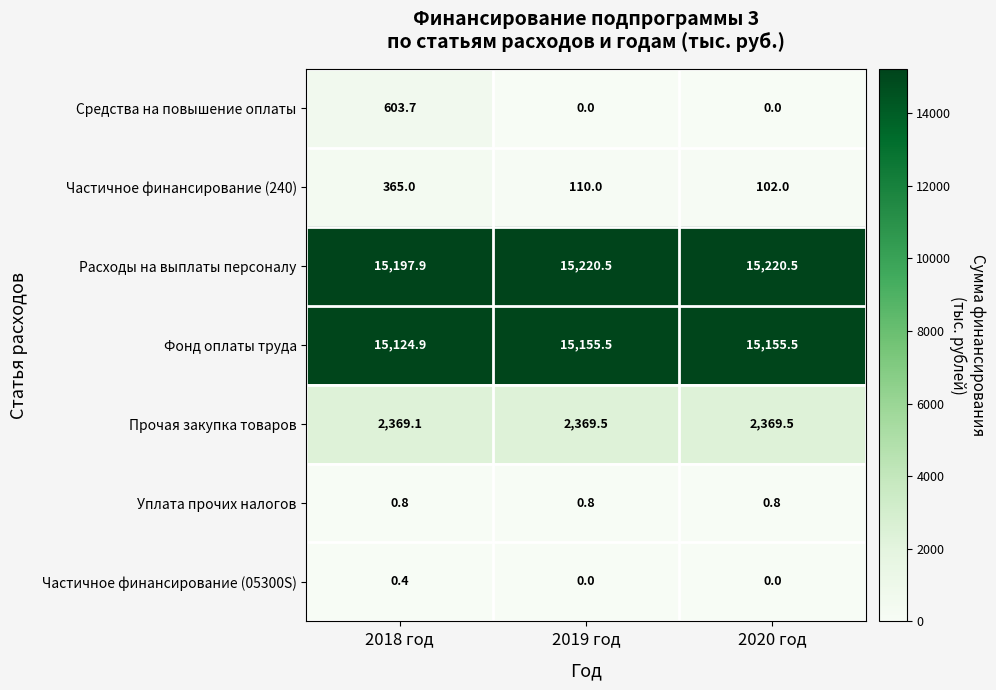

What is the difference between the maximum and minimum values in the Фонд оплаты труда series?

30.6